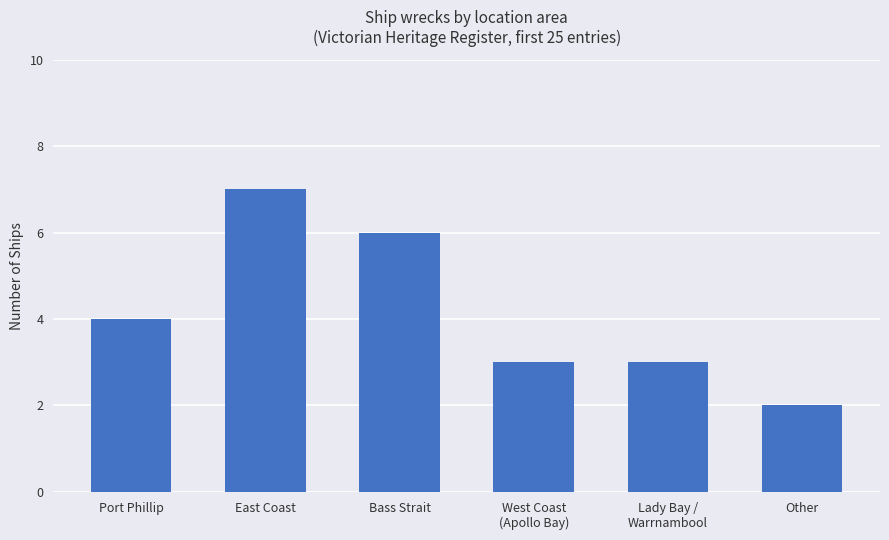

What position from the left is Bass Strait?

3